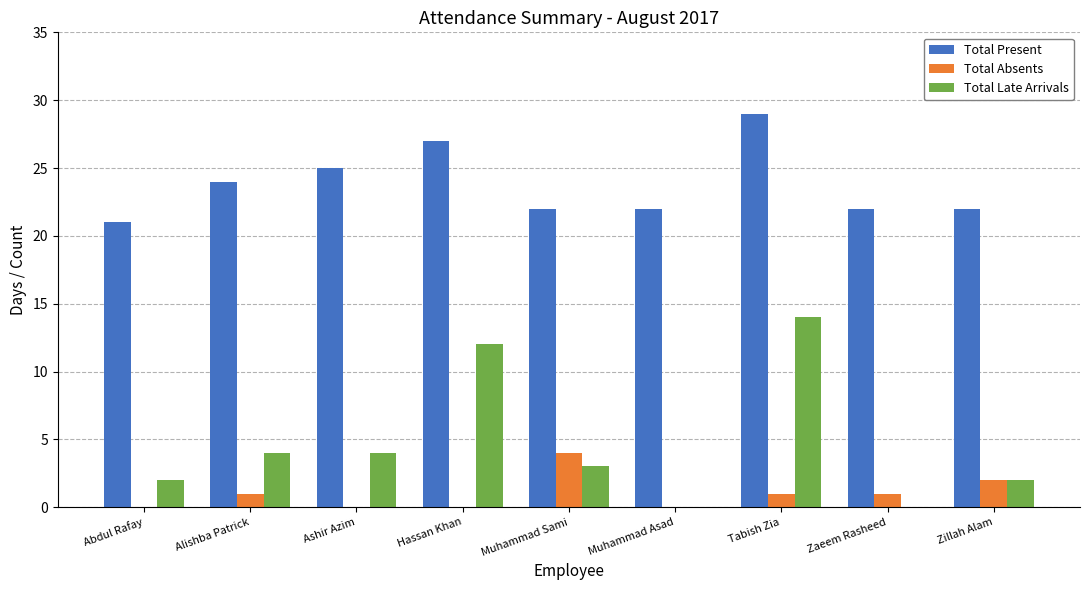

Reading left to right, list all the values displayed in this chart.

Total Present: 21	24	25	27	22	22	29	22	22
Total Absents: 0	1	0	0	4	0	1	1	2
Total Late Arrivals: 2	4	4	12	3	0	14	0	2